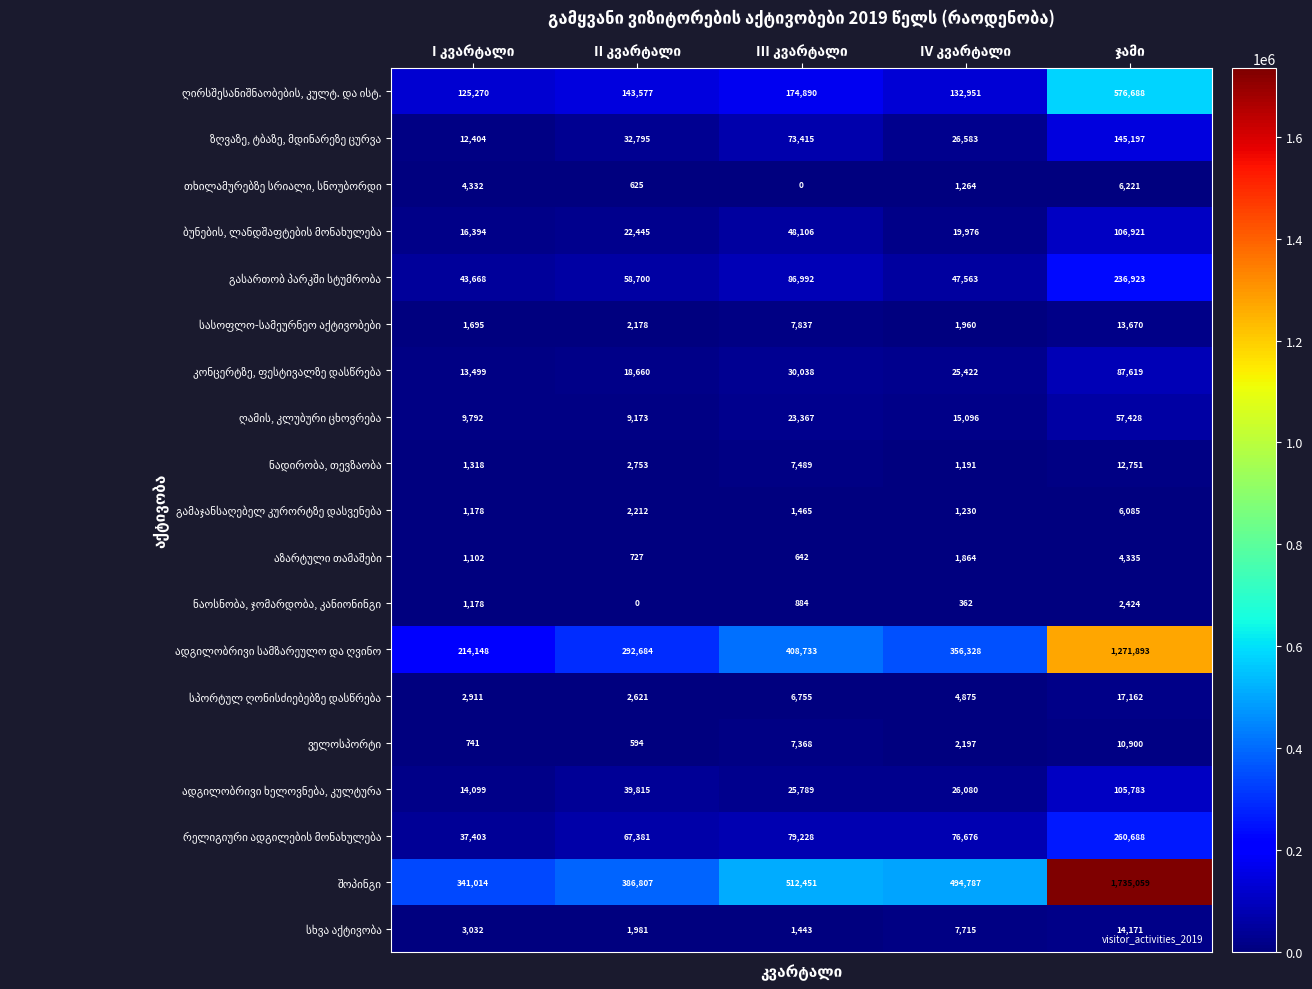

What is the maximum value shown in the chart?

1735059